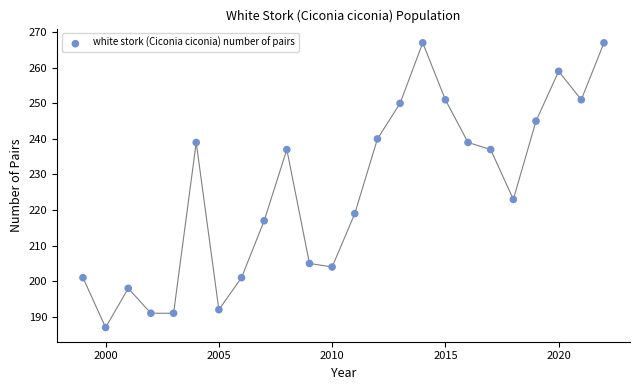

What is the range of Y values (max minus min)?

80